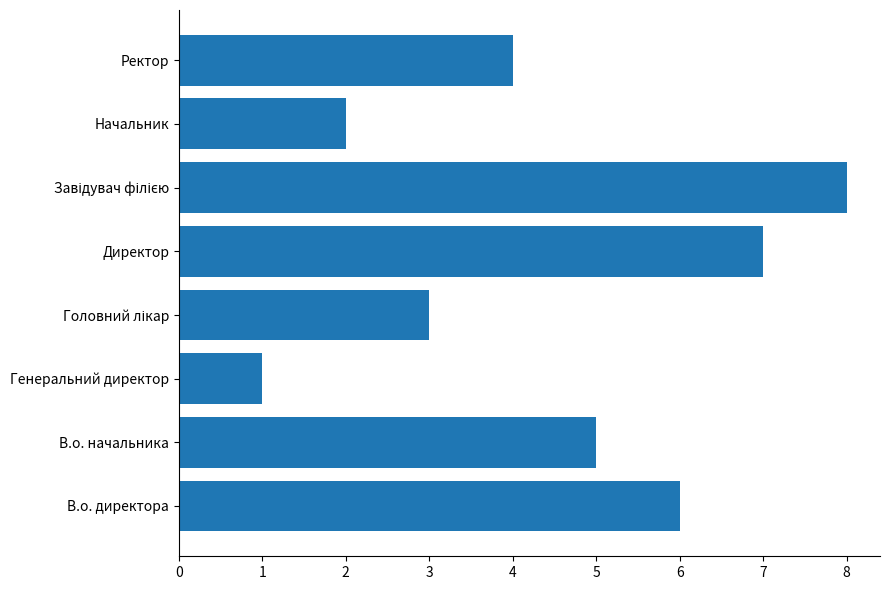

What is the greatest value displayed?

8